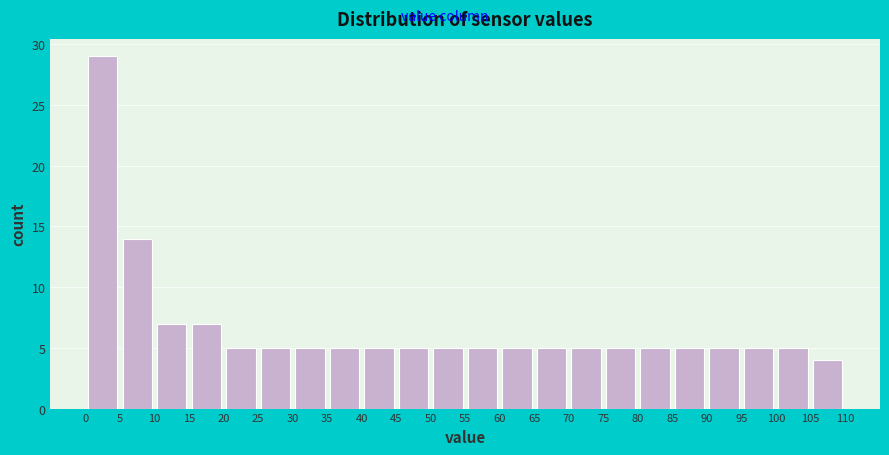

Reading left to right, list every bar in this chart as the range it spans on the x-axis followed by its height. The values are not printed on the chart, so give them approximately, as read against the axis.

0 to 5: 29
5 to 10: 14
10 to 15: 7
15 to 20: 7
20 to 25: 5
25 to 30: 5
30 to 35: 5
35 to 40: 5
40 to 45: 5
45 to 50: 5
50 to 55: 5
55 to 60: 5
60 to 65: 5
65 to 70: 5
70 to 75: 5
75 to 80: 5
80 to 85: 5
85 to 90: 5
90 to 95: 5
95 to 100: 5
100 to 105: 5
105 to 110: 4